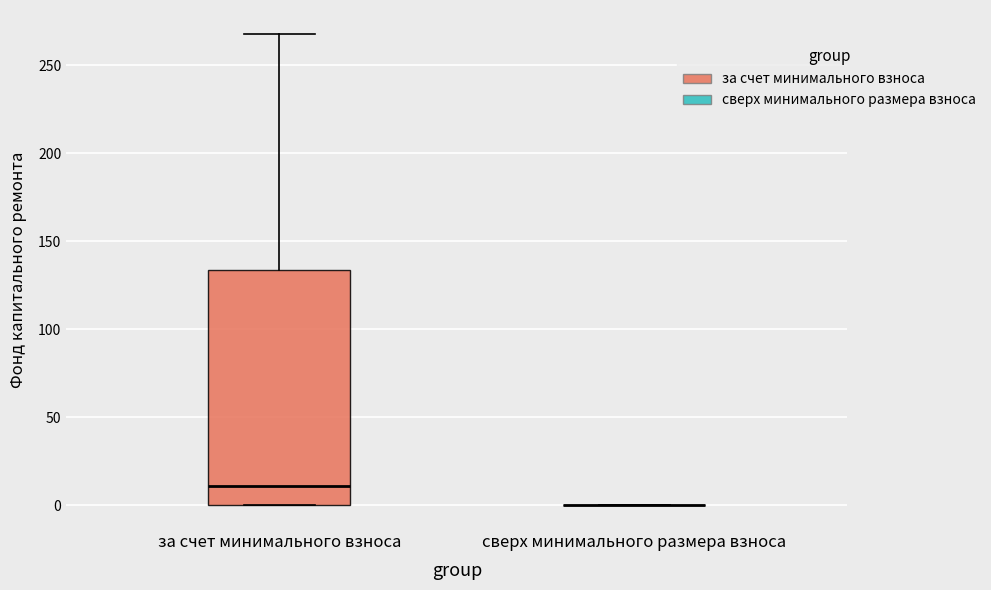

Comparing the boxes themselves (not the whiskers), which one is the tallest?

за счет минимального взноса